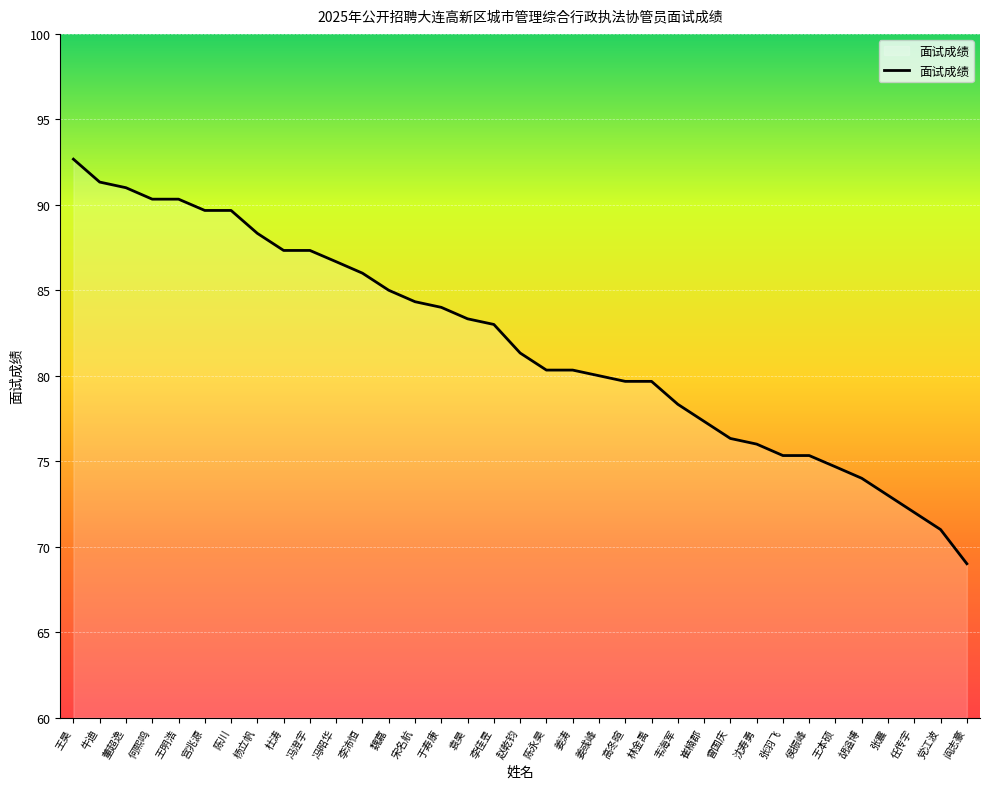

Is this an area chart (filled region under the line)?

No